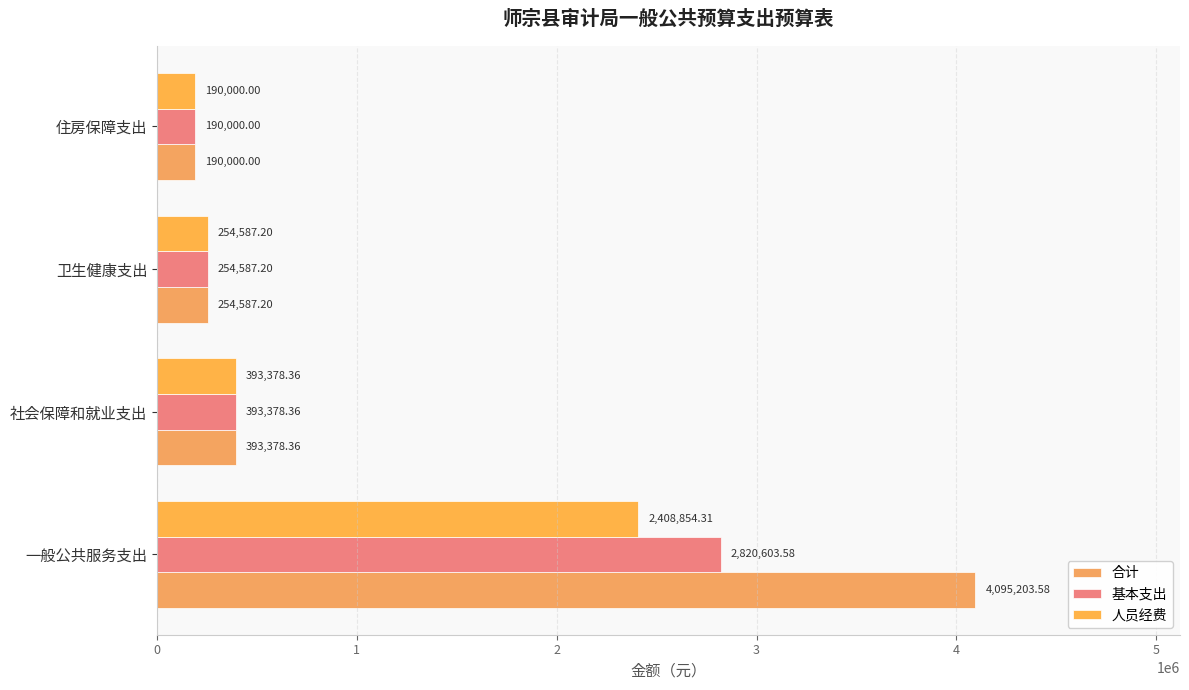

What is the sum of all 合计 values?

4933169.1